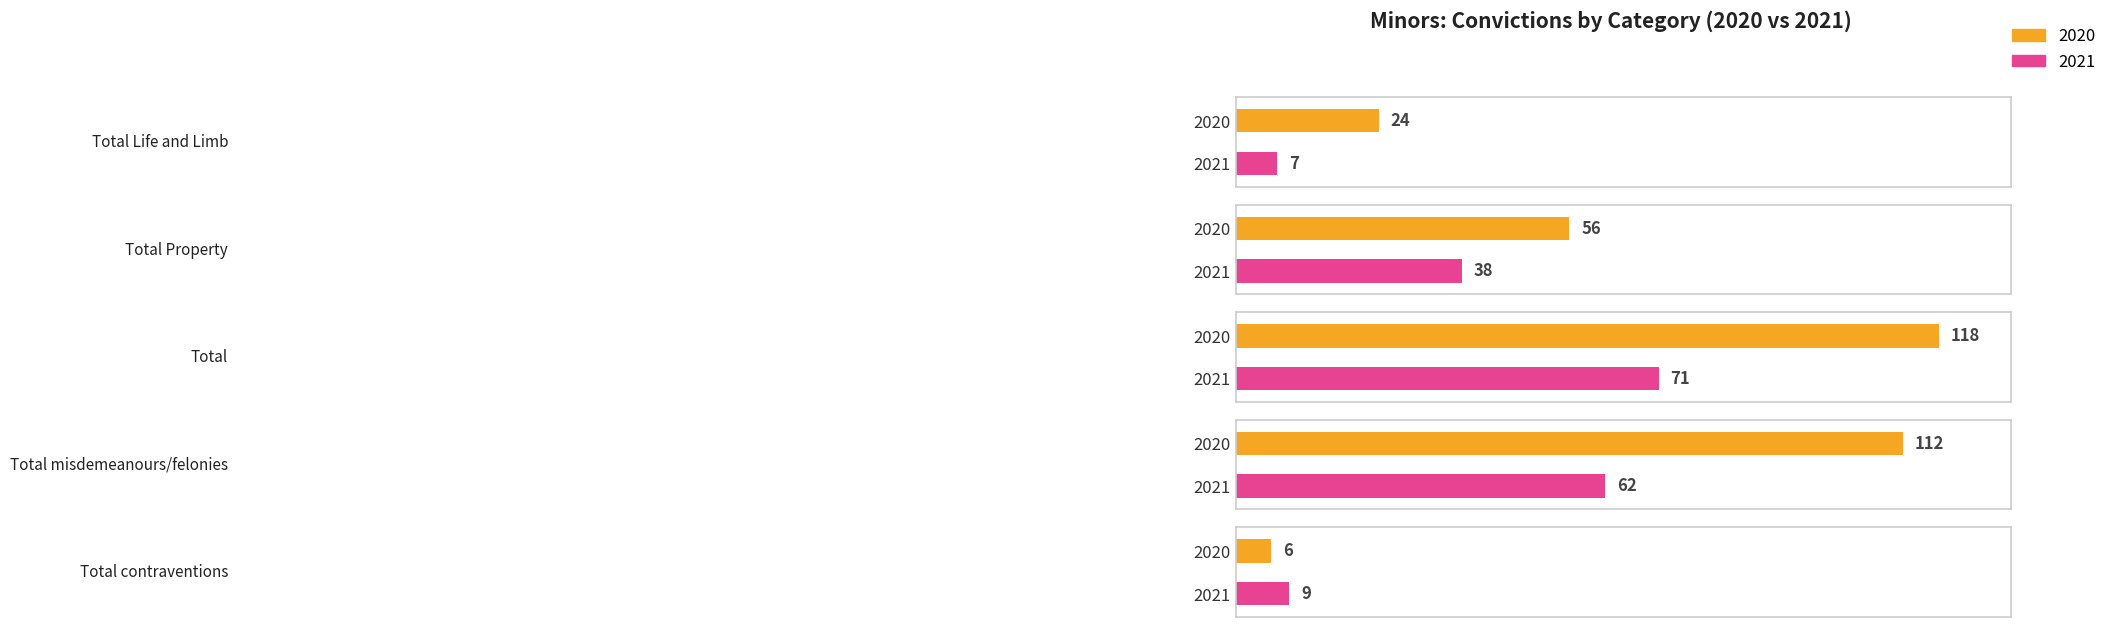

The 2020 series shows 9 at Total contraventions. True or false?

False